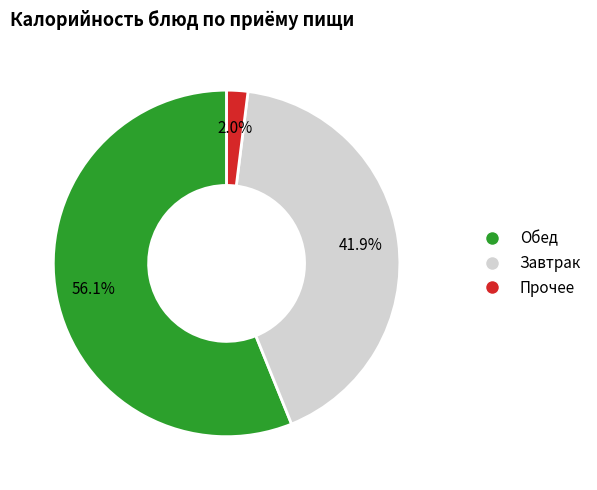

Does any single category account for the majority?

Yes